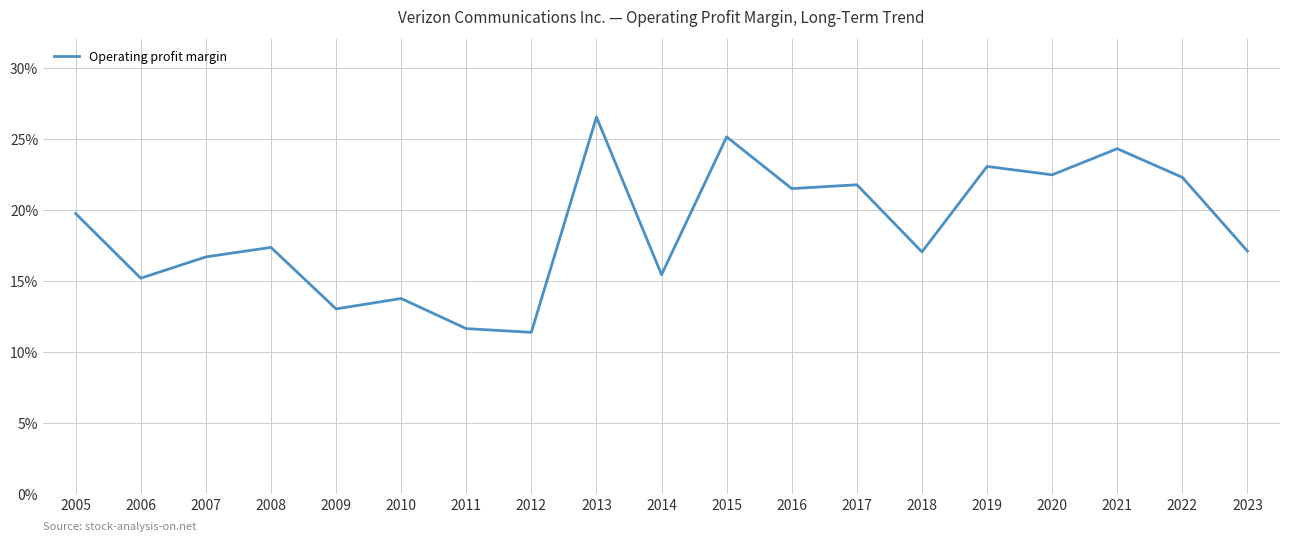

True or false: there are more than 2 points higher than both neighbors.

True